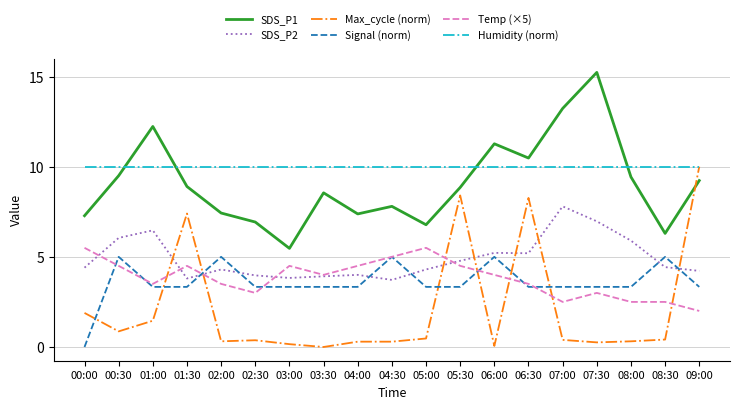

Which label corresponds to the largest value in the chart?

07:30